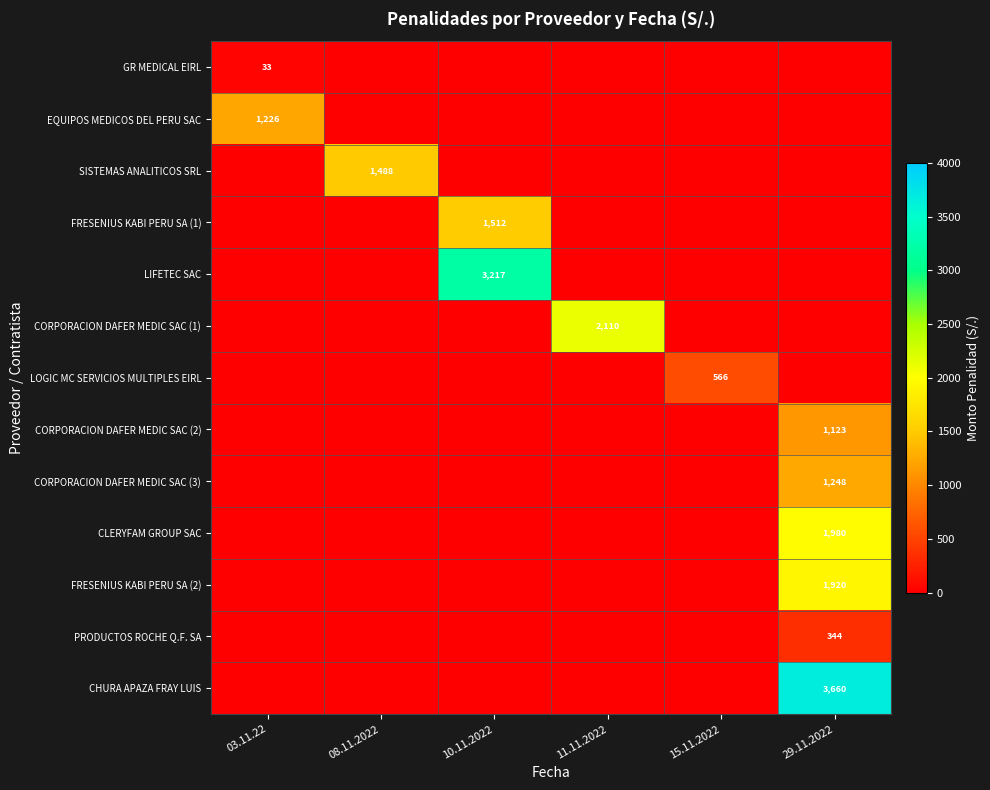

True or false: CORPORACION DAFER MEDIC SAC (2) has a value of 1123.0 at 29.11.2022.

True